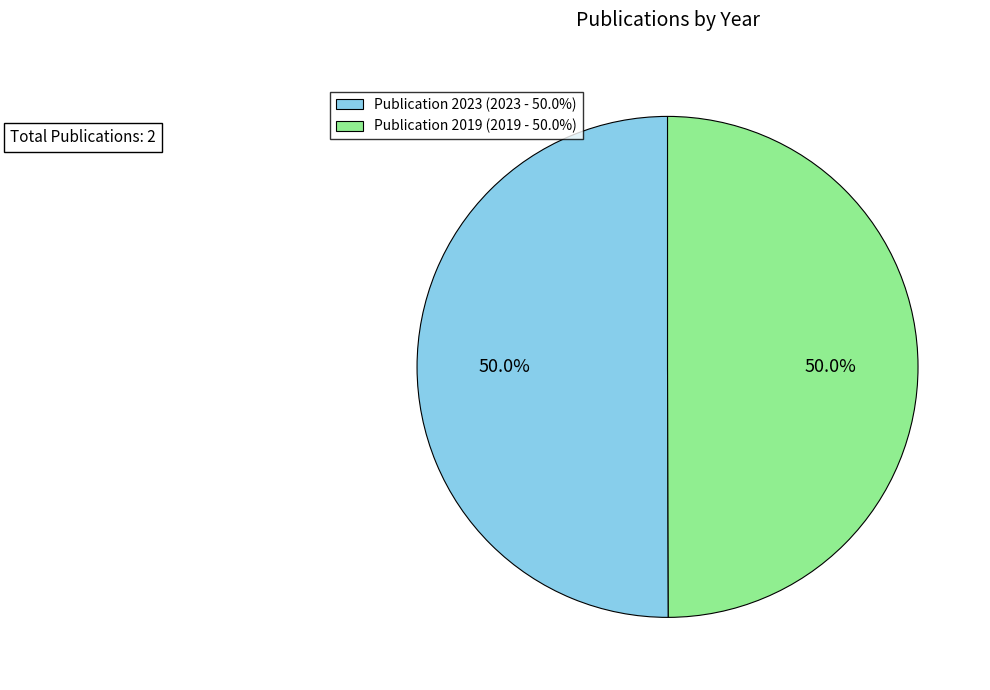

Approximately how many times larger is the value at Publication 2019 (2019 - 50.0%) compared to Publication 2023 (2023 - 50.0%)?

1.0